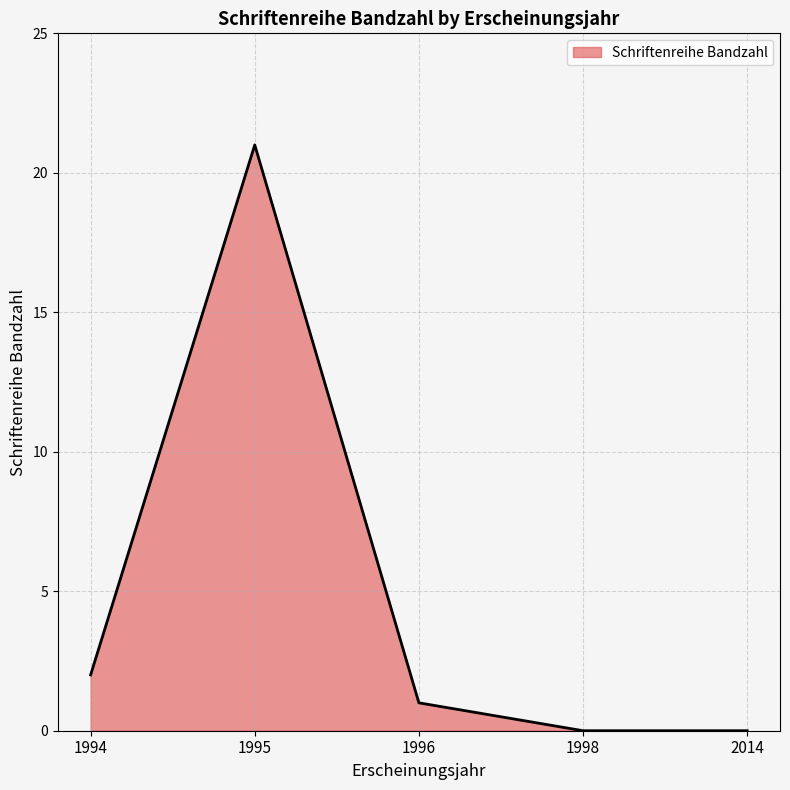

Reading right to left, what are all the values shown in this chart?

0	0	1	21	2